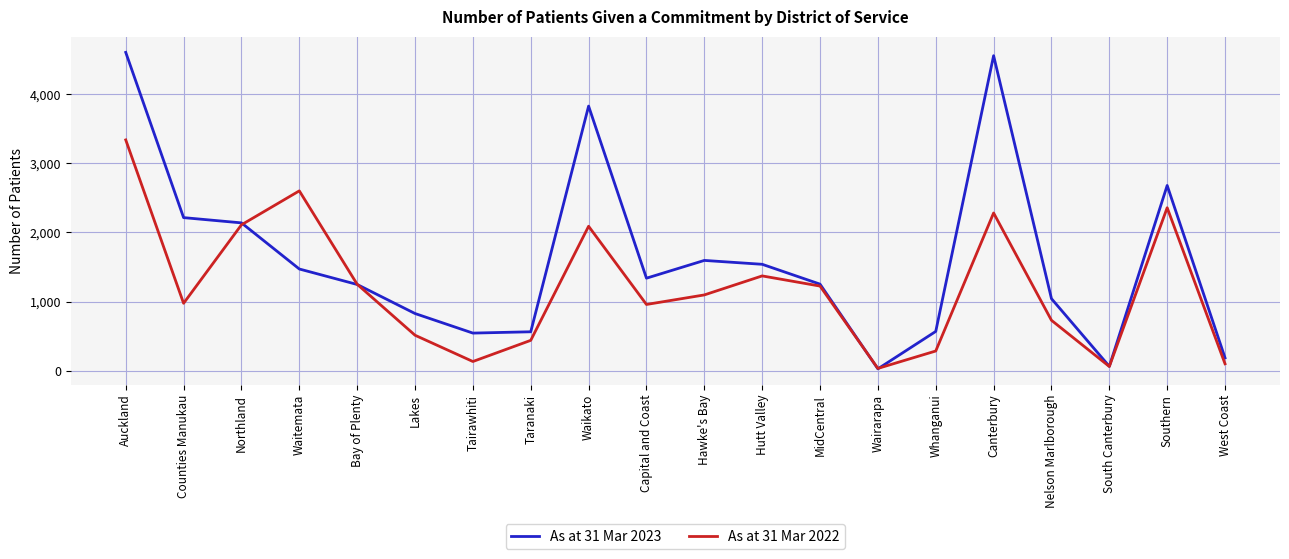

What is the greatest value displayed?

4605